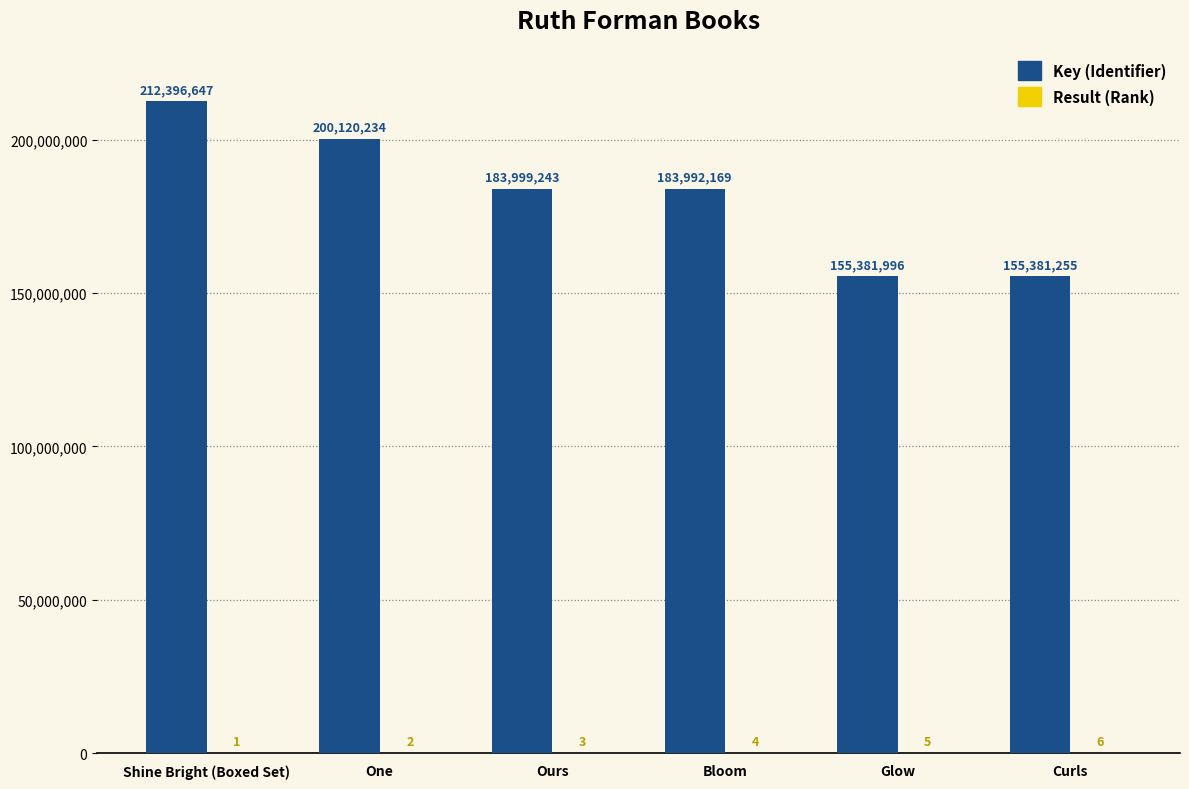

What is the greatest value displayed?

212396647